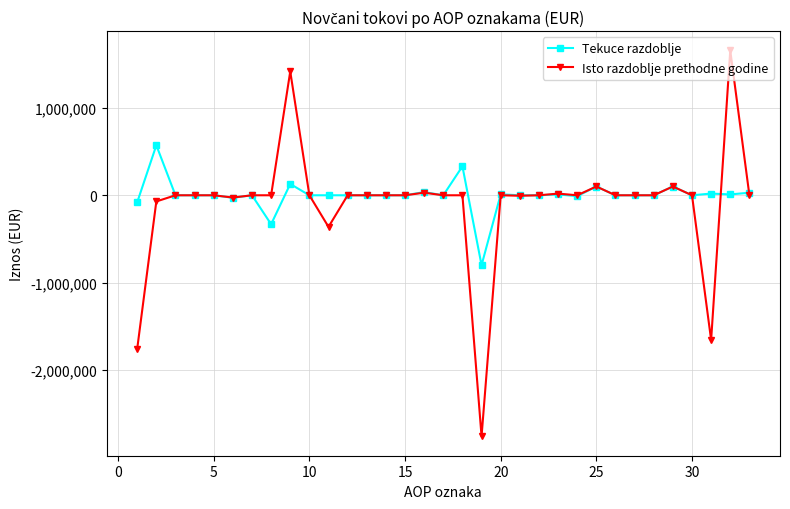

What is the difference between the maximum and minimum values in the Isto razdoblje prethodne godine series?

4419722.2